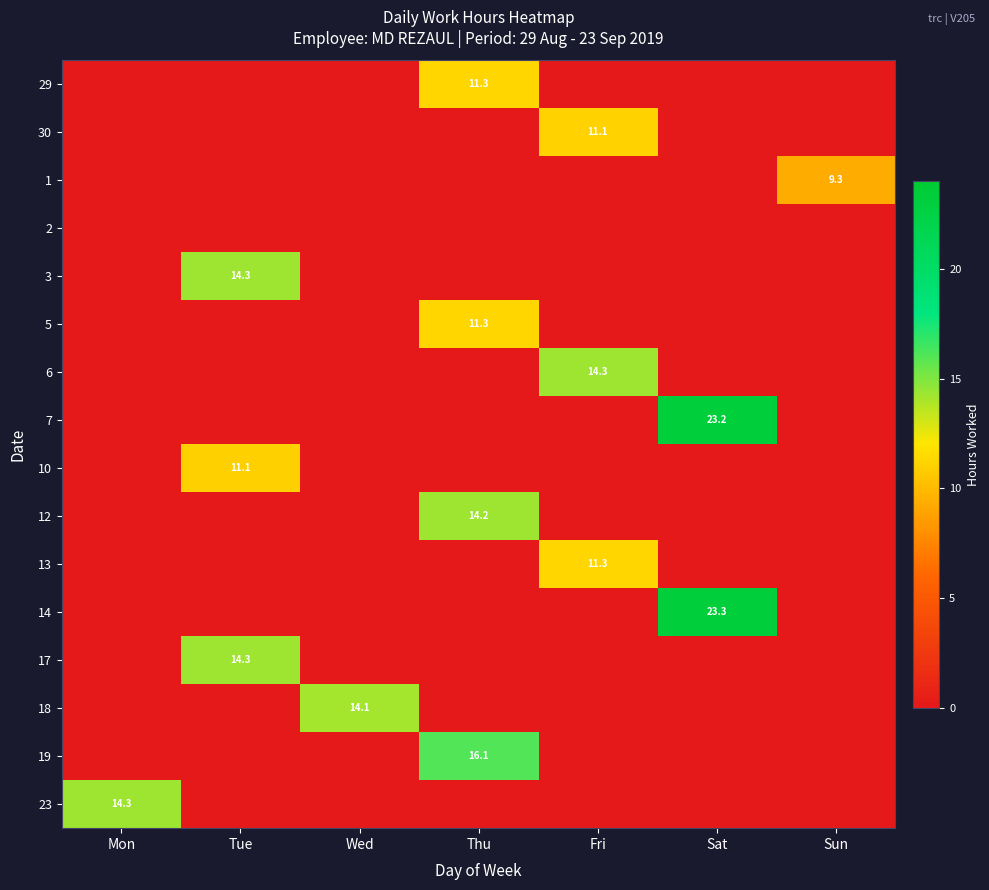

At which label does 23 reach its minimum?

Tue